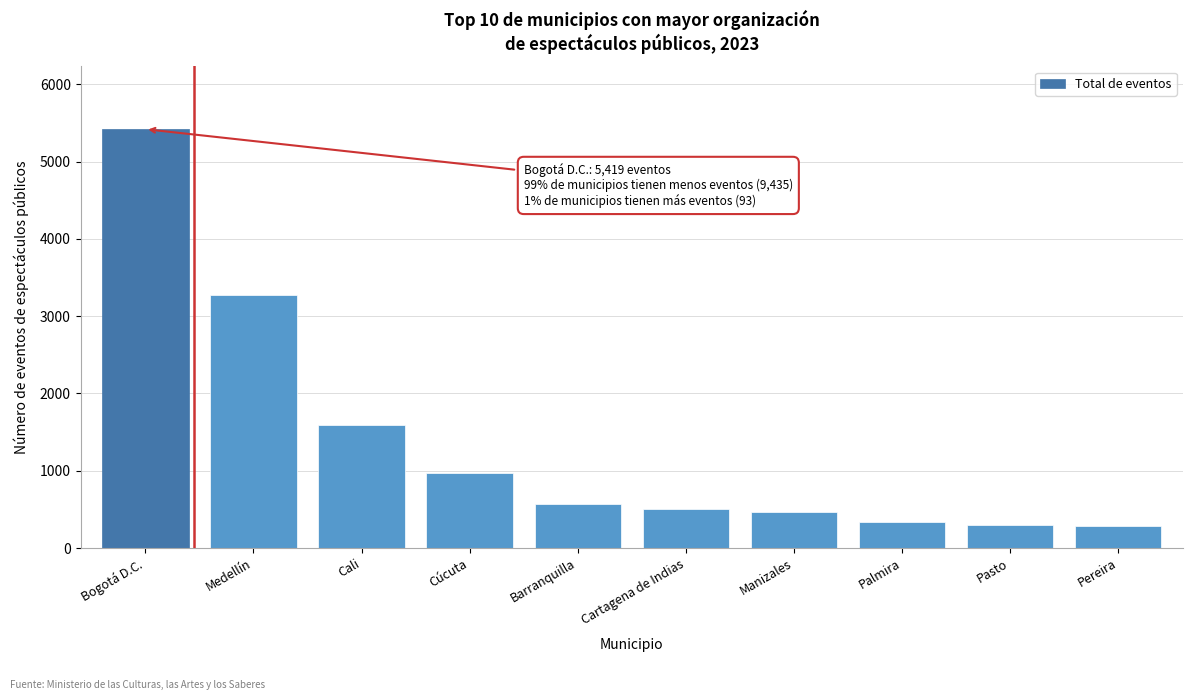

The chart shows a value of 343 at Palmira. True or false?

True